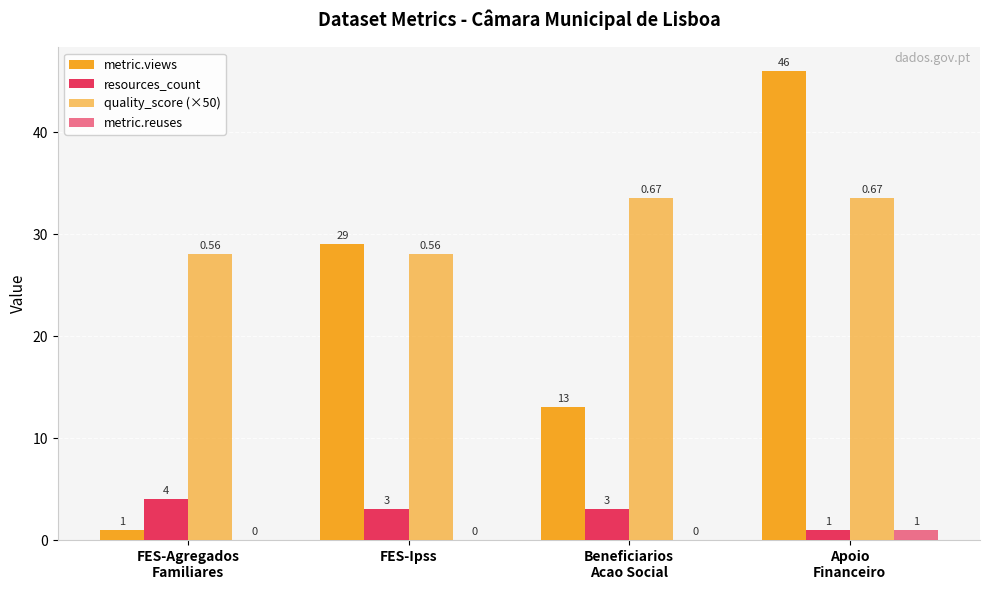

Count the number of data series in this chart.

4